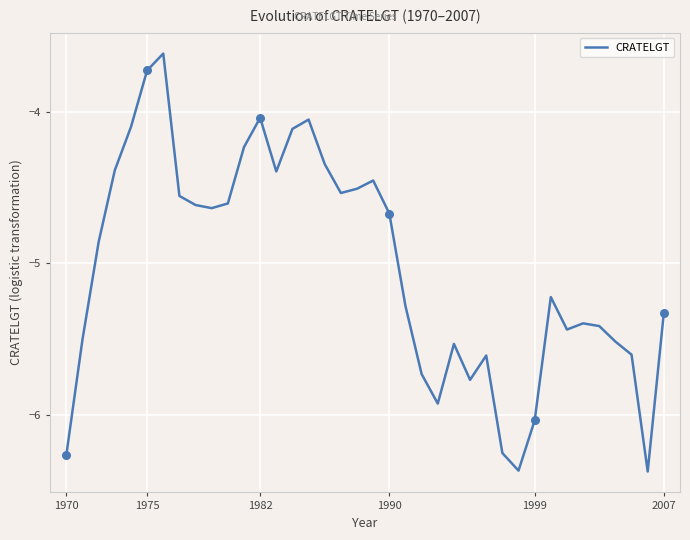

What is the difference between the maximum and minimum values?

2.8